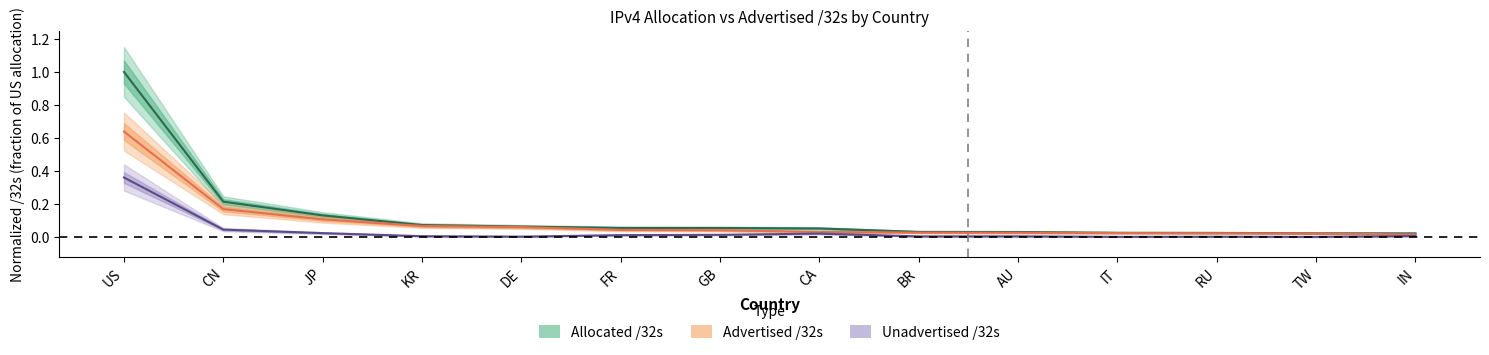

Which series has the largest range (max minus min)?

Allocated /32s (center)